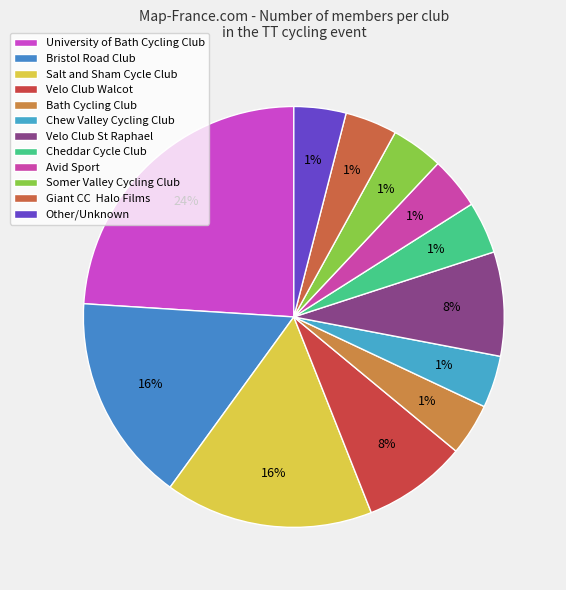

Between Velo Club Walcot and Velo Club St Raphael, which is larger?

Velo Club Walcot